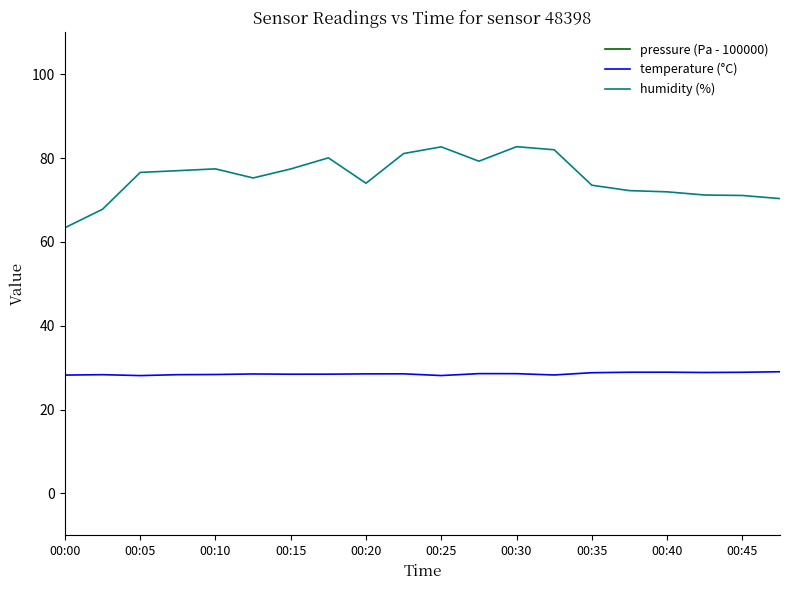

What is the value of the temperature (°C) point at the 16th from the left?

28.9